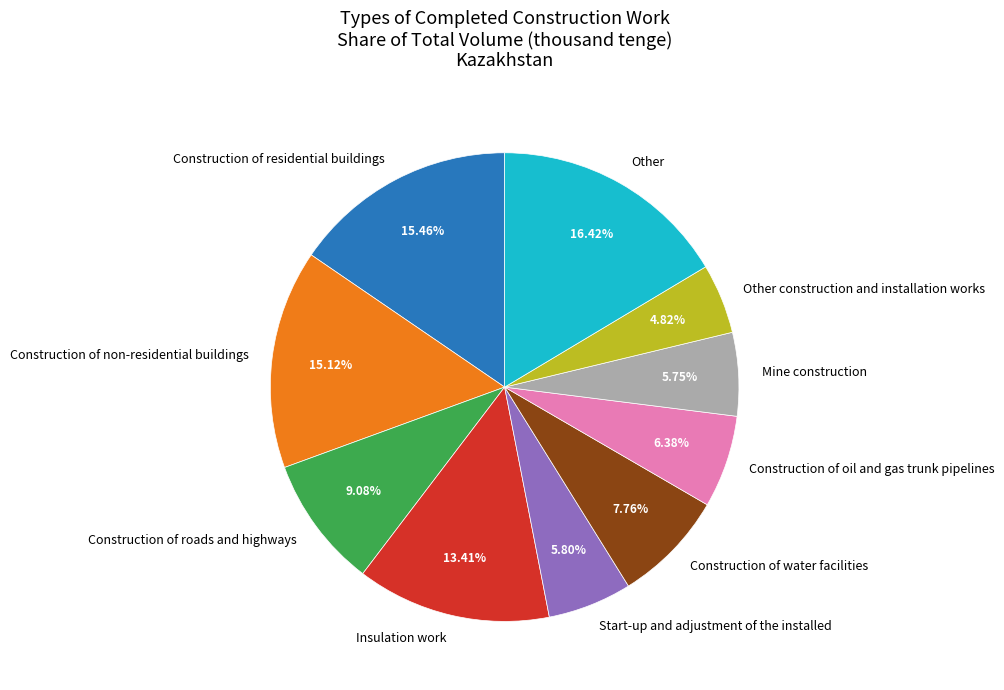

Do Construction of roads and highways and Start-up and adjustment of the installed together represent more than half of the pie?

No